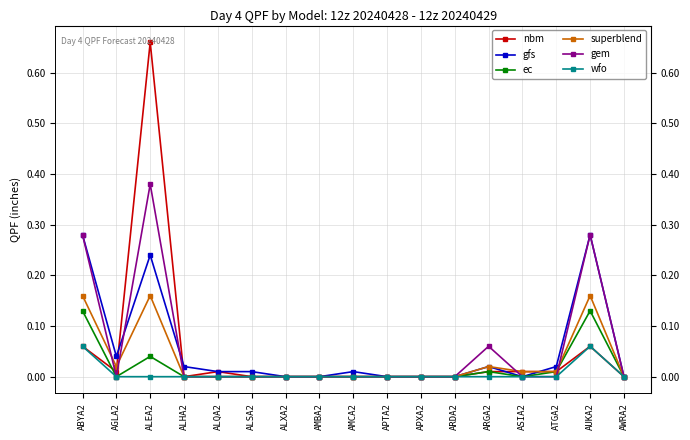

Between ALEA2 and ARGA2, which series saw the biggest shift?

nbm